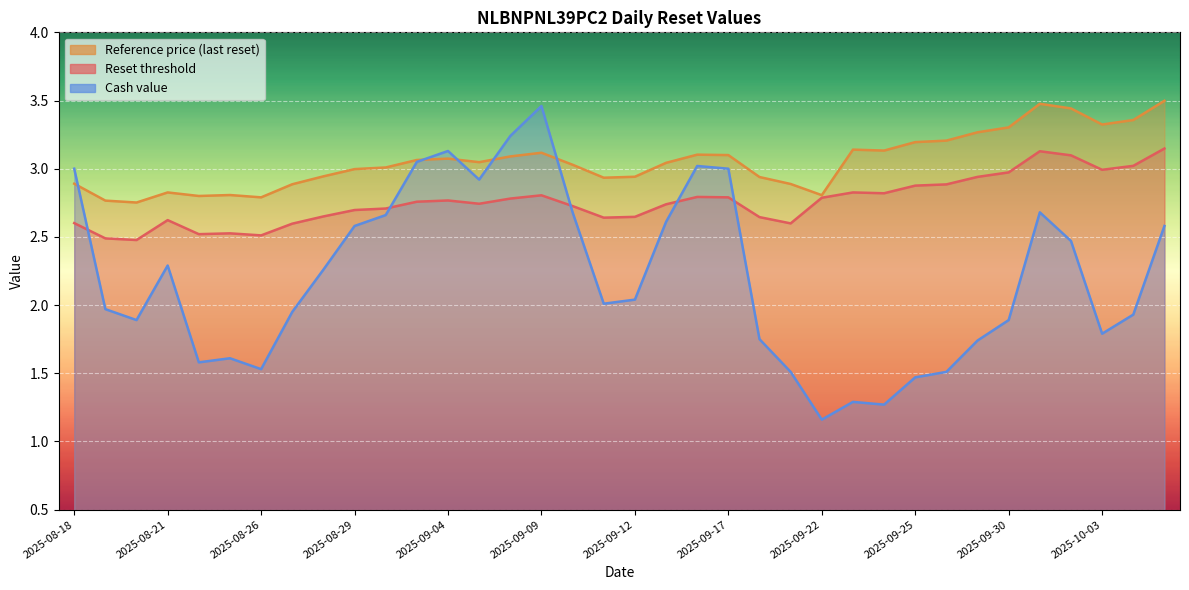

What are all the series names shown in the legend?

Reset threshold, Reference price (last reset), Cash value